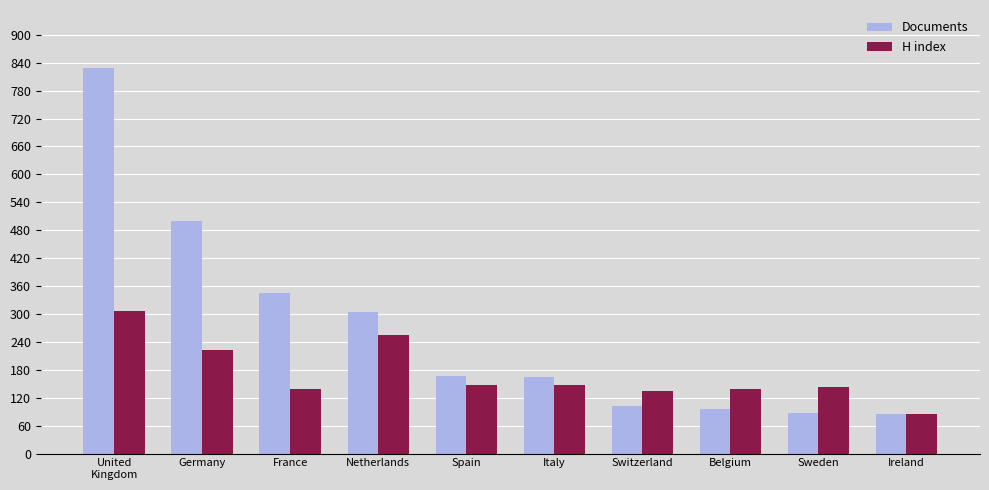

Which series has the widest spread of values?

Documents